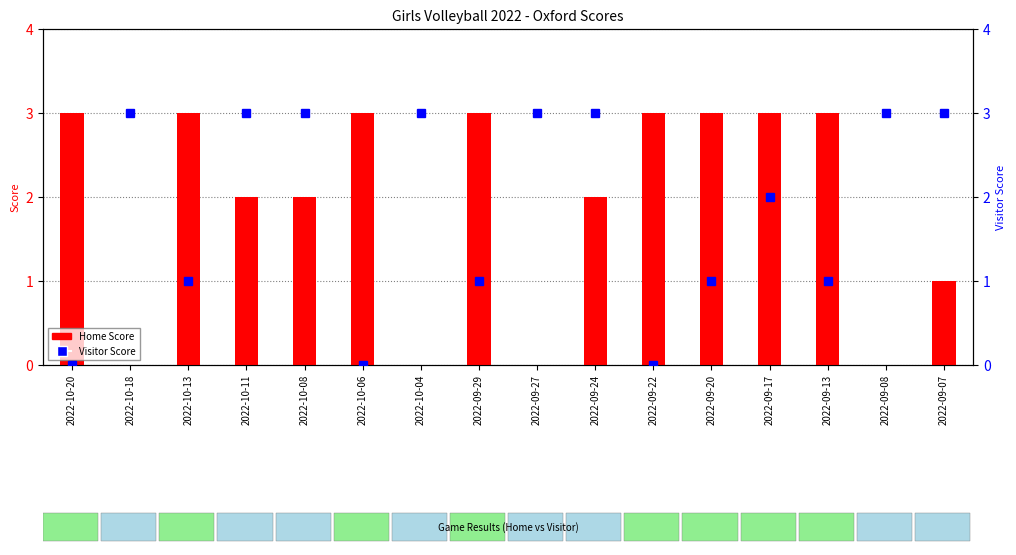

What is the label of the 2nd bar from the right?

2022-09-08